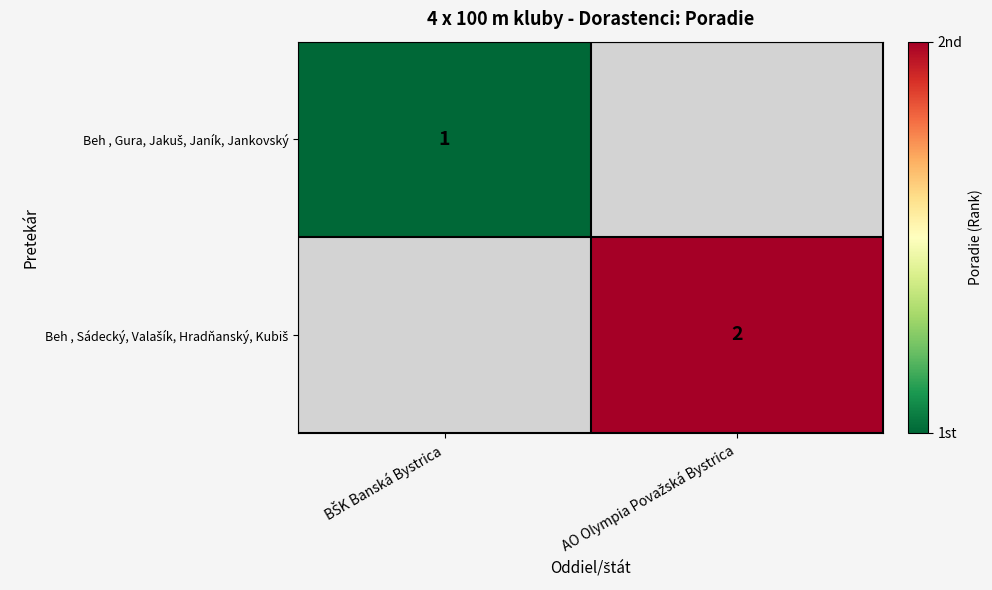

At BŠK Banská Bystrica, list the series in order from largest to smallest.

Beh , Gura, Jakuš, Janík, Jankovský, Beh , Sádecký, Valašík, Hradňanský, Kubiš